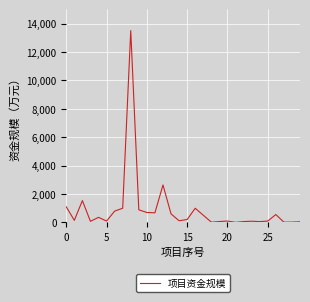

What is the maximum value shown in the chart?

13500.0